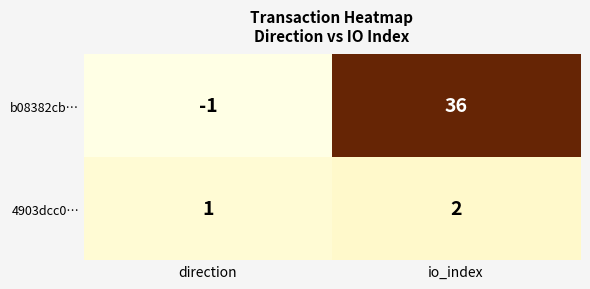

How many series are shown in this chart?

2